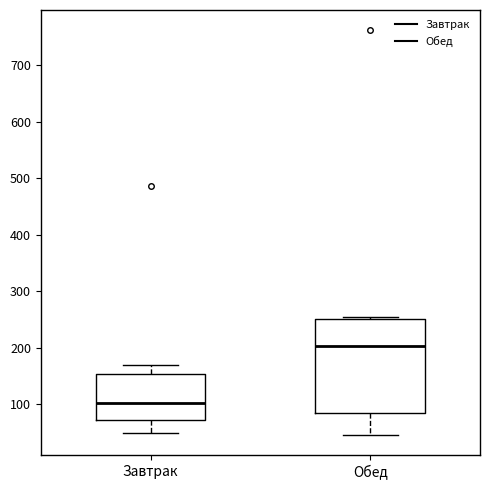

Reading left to right, read every box against the y-axis: the position of its median line, the range the box covers, and the ends of its whiskers. The values are not printed on the chart, so give them approximately, as read against the axis.

Завтрак: median 100, box 70 to 150, whiskers 50 to 170
Обед: median 200, box 80 to 250, whiskers 50 to 260